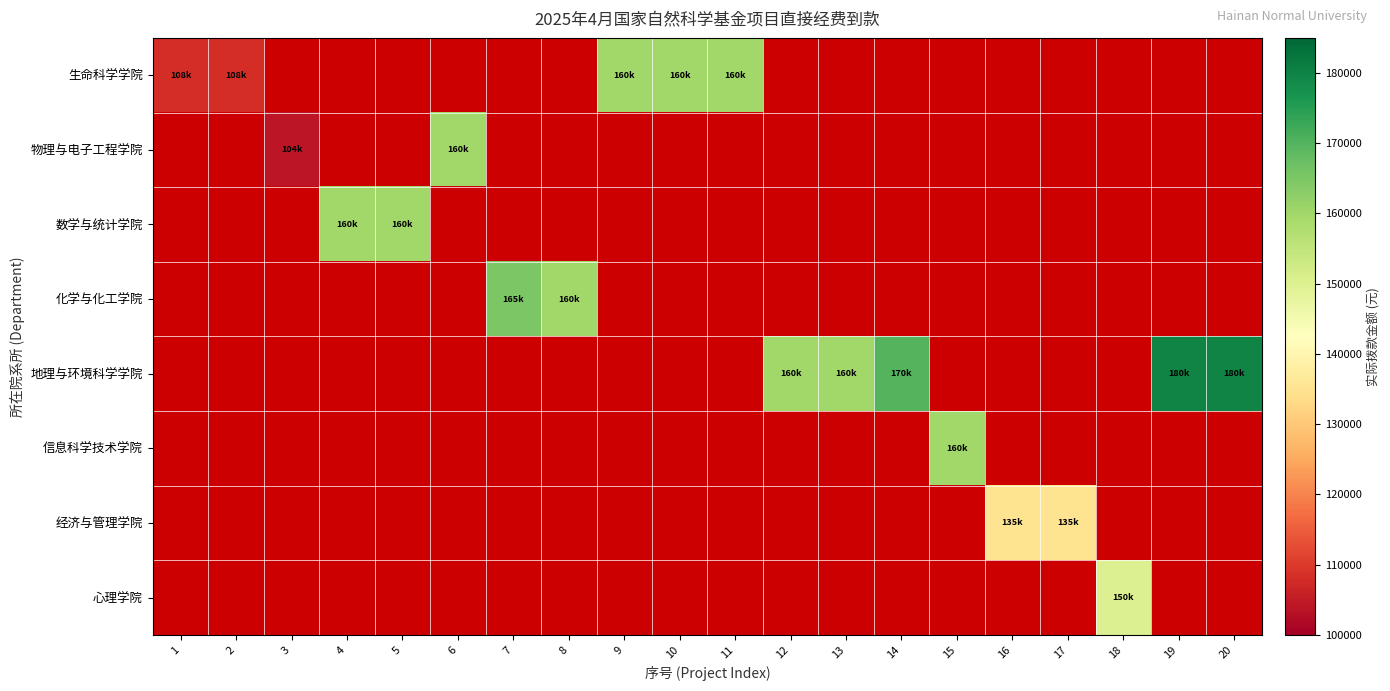

True or false: 数学与统计学院 has a value of 160000.0 at 4.

True